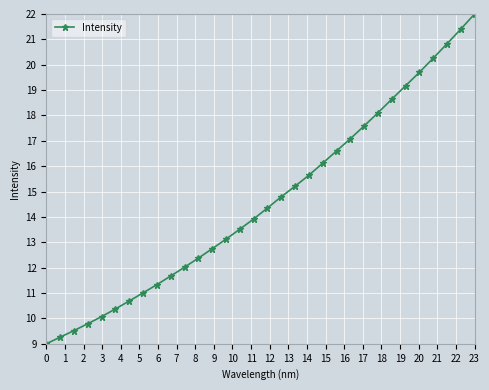

What is the smallest value displayed?

9.0